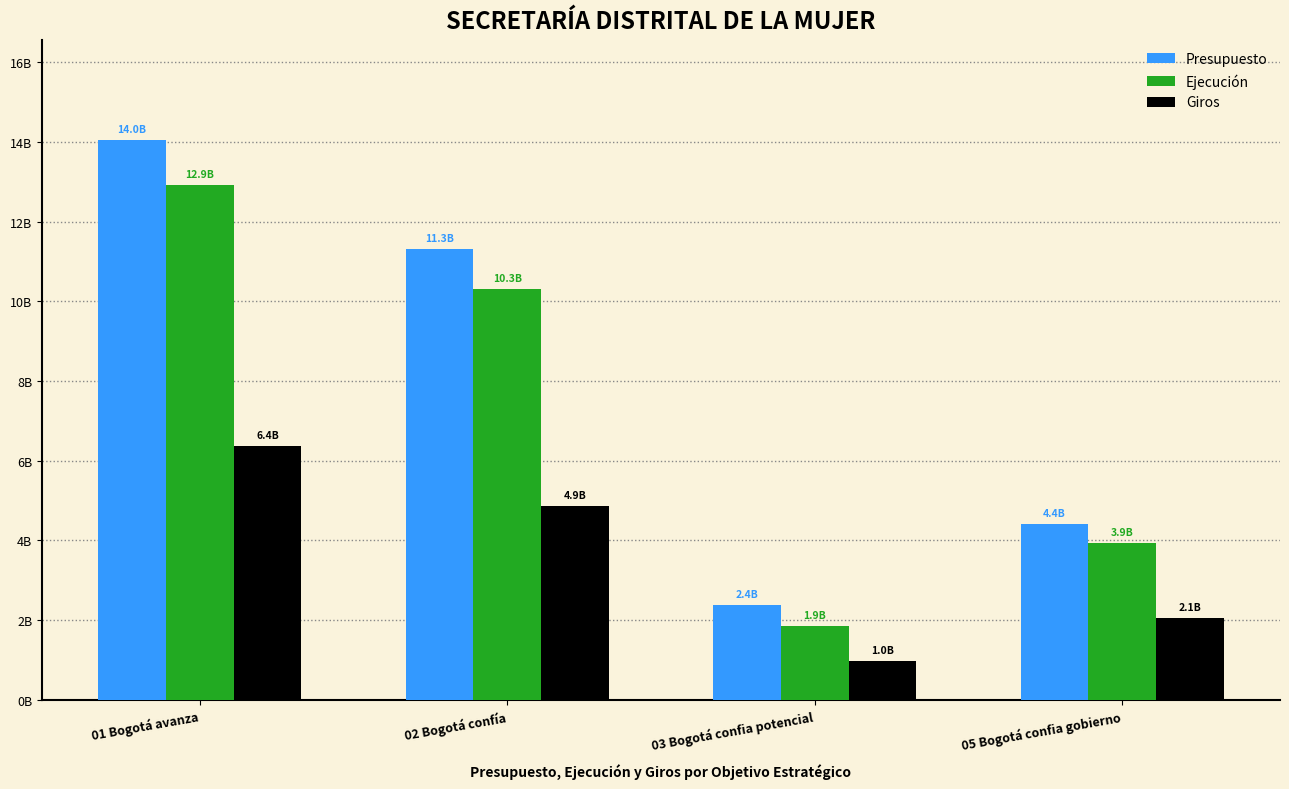

Rank the series by their maximum value, from lowest to highest.

Giros, Ejecución, Presupuesto